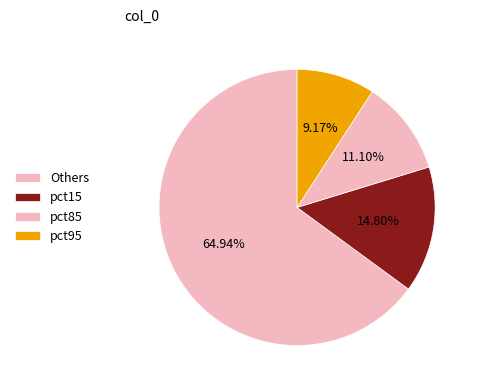

Count the number of slices in the pie.

4